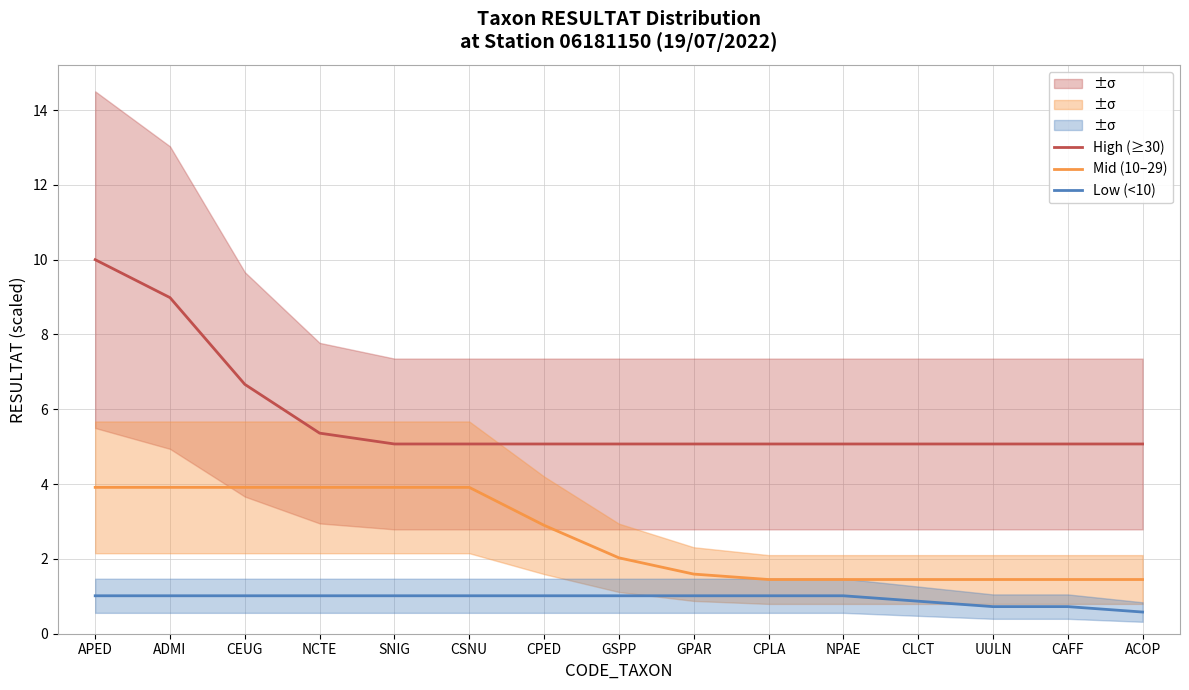

What is the label of the 11th point from the right?

SNIG